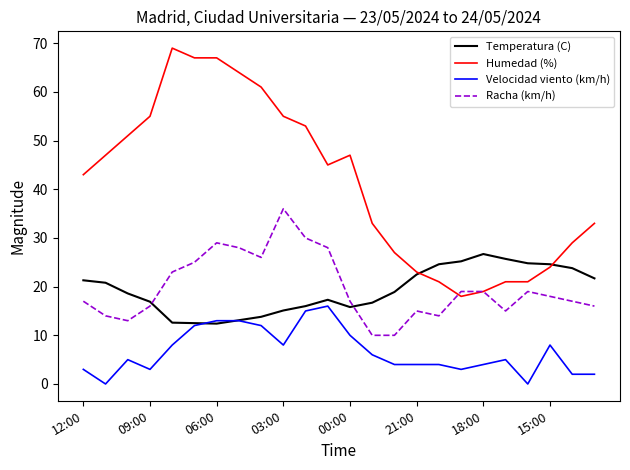

Which series has the widest spread of values?

Humedad (%)